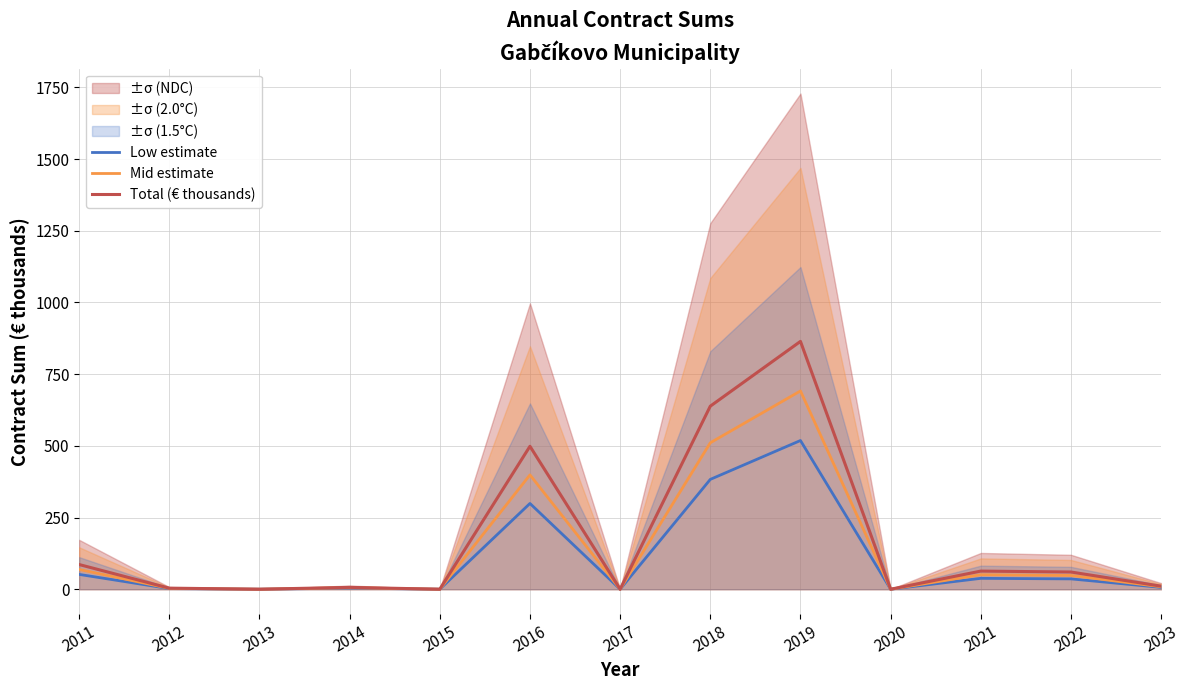

Which series has the widest spread of values?

Total (€ thousands)